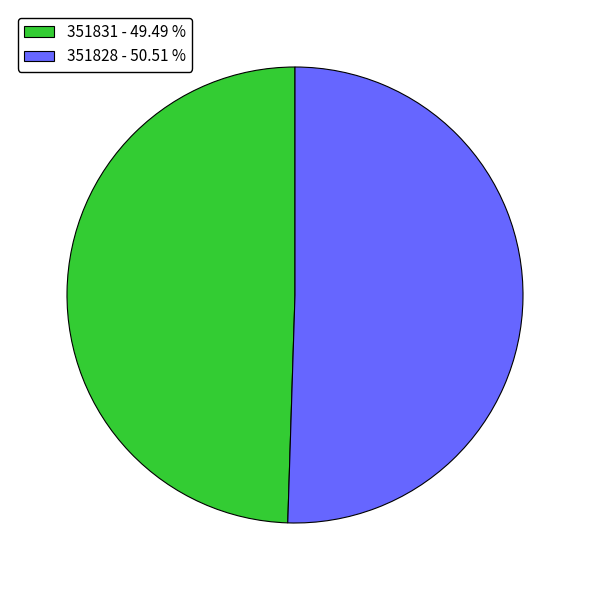

Count the number of slices in the pie.

2